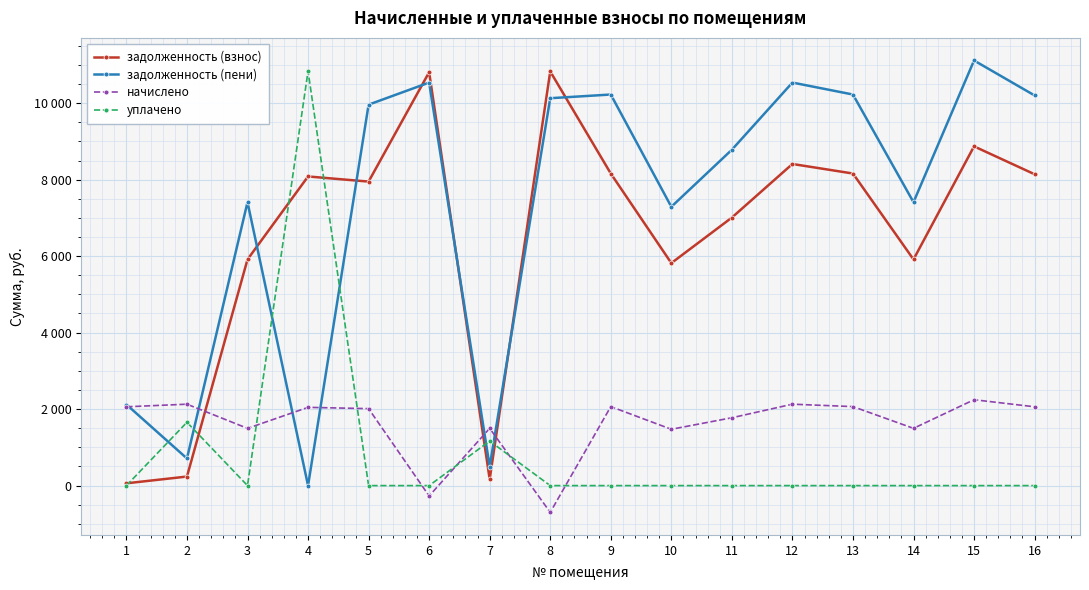

Reading right to left, extract all data points from this chart.

задолженность (взнос): 8140.8	8870.4	5913.6	8160.0	8409.6	7008.0	5817.6	8160.0	10828.8	166.3	10809.6	7948.8	8083.2	5913.6	236.5	59.8
задолженность (пени): 10201.4	11115.7	7410.5	10225.5	10538.3	8781.9	7290.2	10225.5	10129.3	499.0	10538.3	9960.8	0.0	7410.5	709.6	2120.4
начислено: 2060.6	2245.3	1496.9	2065.5	2128.7	1773.9	1472.6	2065.5	-699.5	1496.9	-271.3	2012.0	2046.1	1496.9	2128.7	2060.6
уплачено: 0.0	0.0	0.0	0.0	0.0	0.0	0.0	0.0	0.0	1164.2	0.0	0.0	10837.2	0.0	1655.6	0.0